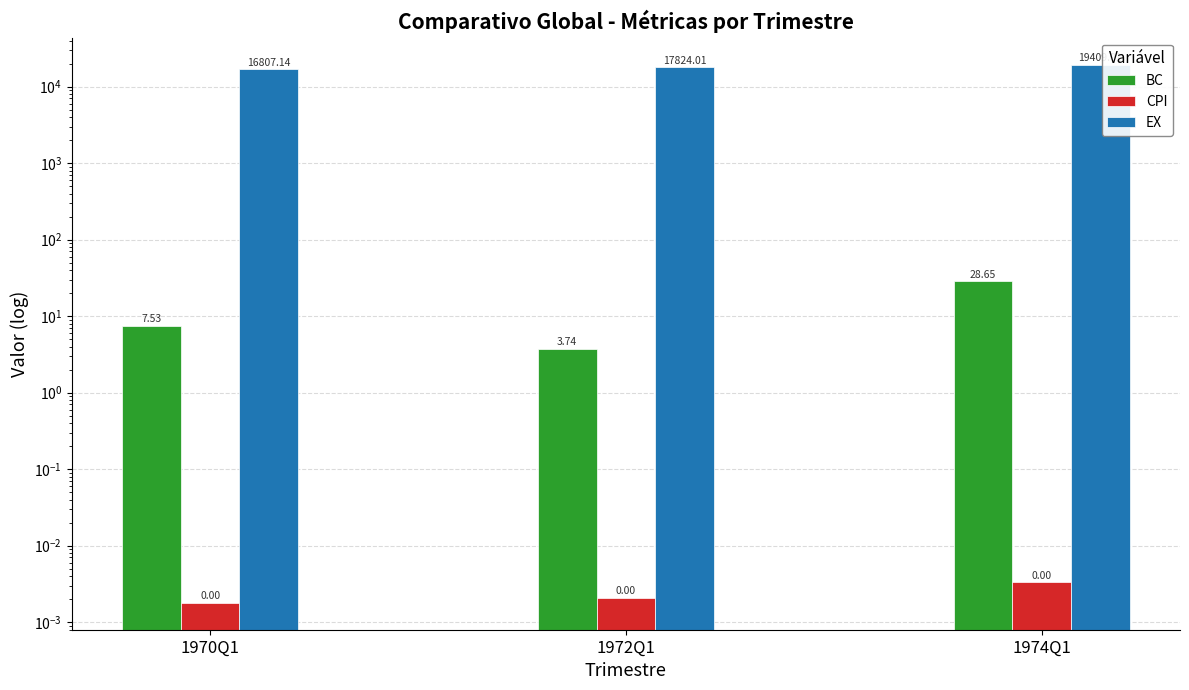

At which category does the chart reach its peak across all series?

1974Q1